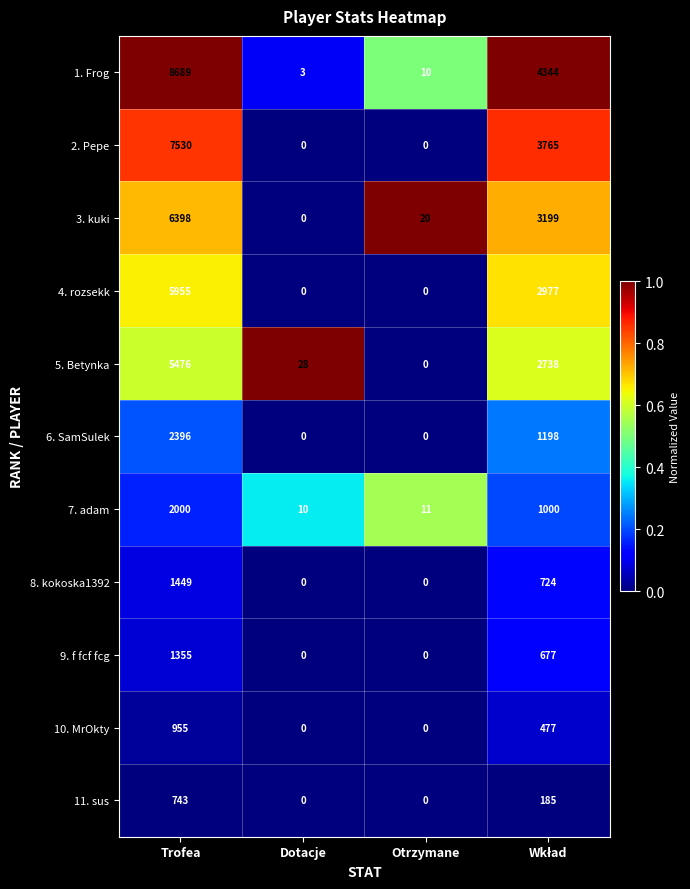

What is the total value across all series at Otrzymane?

41